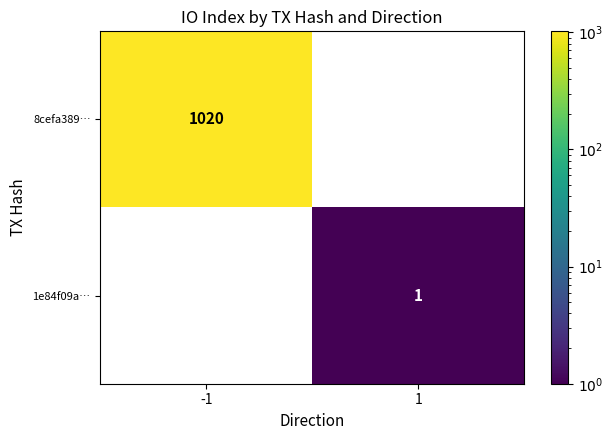

How many values in 8cefa389… are above zero?

1